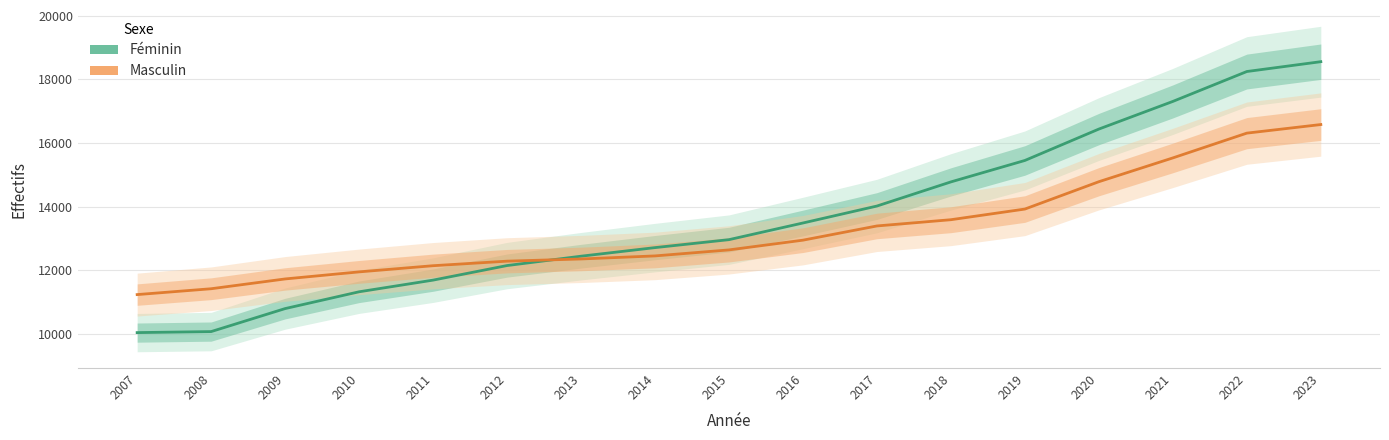

What is the difference between the Féminin values at 2021 and 2023?

1249